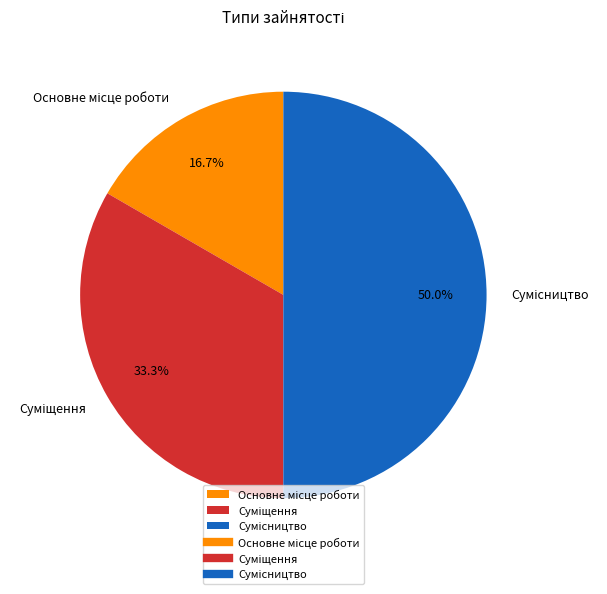

Which has a higher value, Суміщення or Основне місце роботи?

Суміщення